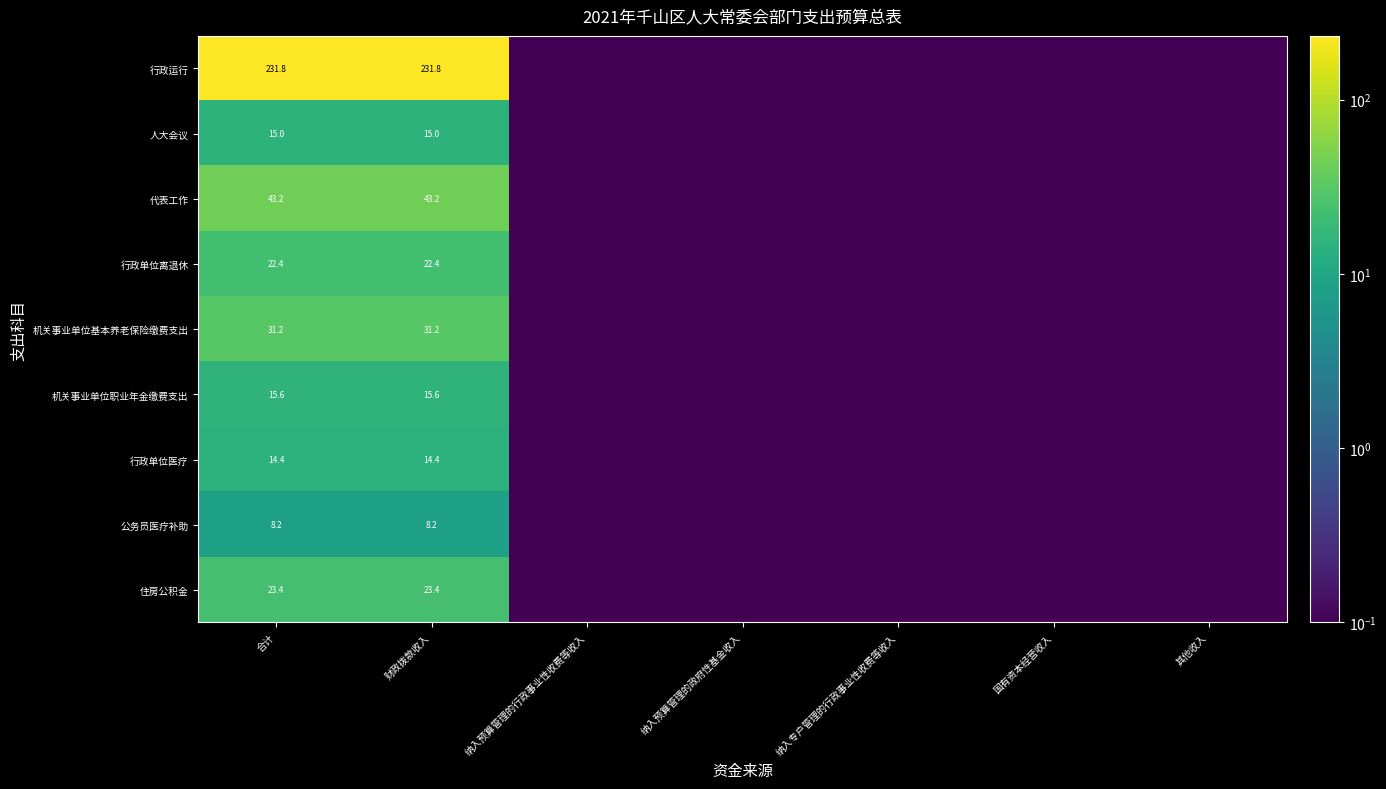

Which has a higher value, 纳入预算管理的政府性基金收入 or 纳入专户管理的行政事业性收费等收入?

纳入预算管理的政府性基金收入